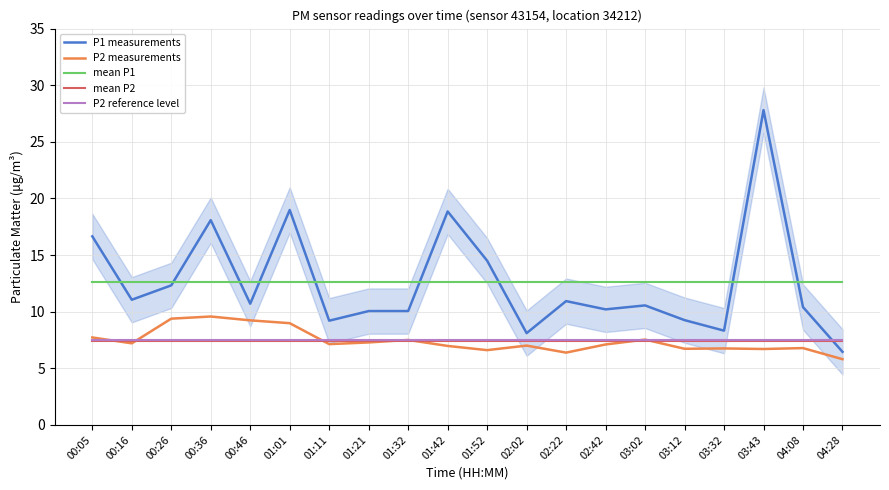

Is the value of P2 measurements at 03:43 greater than the value of mean P2 at 00:46?

No